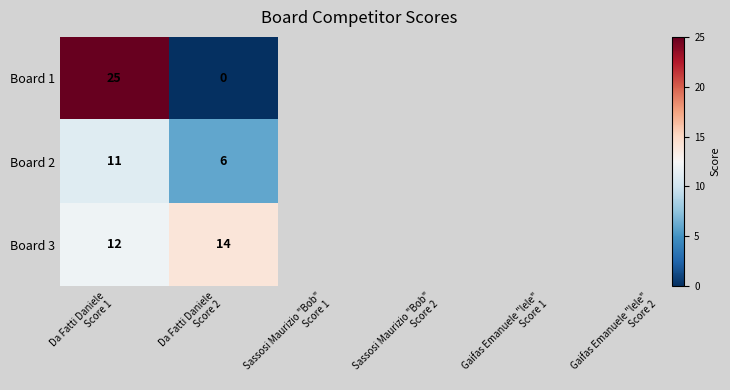

Rank the series by their maximum value, from lowest to highest.

Board 2, Board 3, Board 1